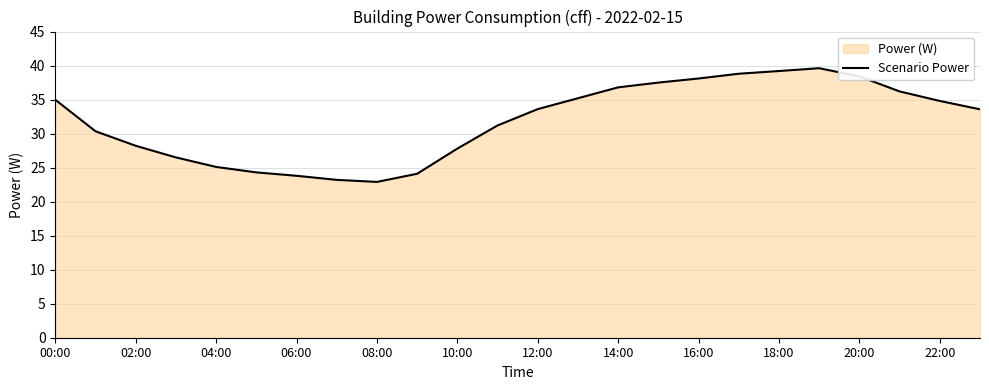

Where does the data first go above 33?

00:00